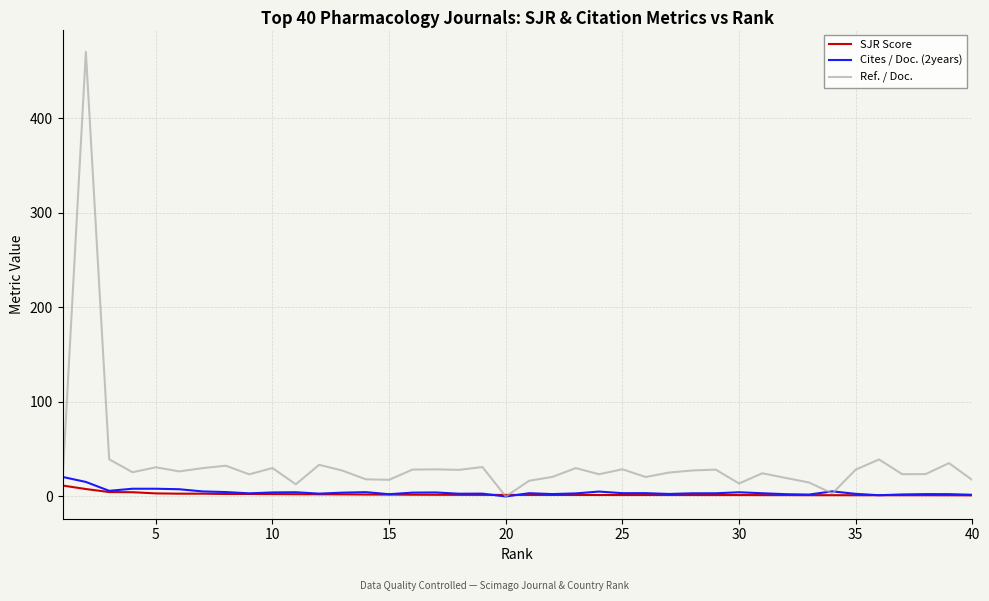

Which series has the largest total across all categories?

Ref. / Doc.